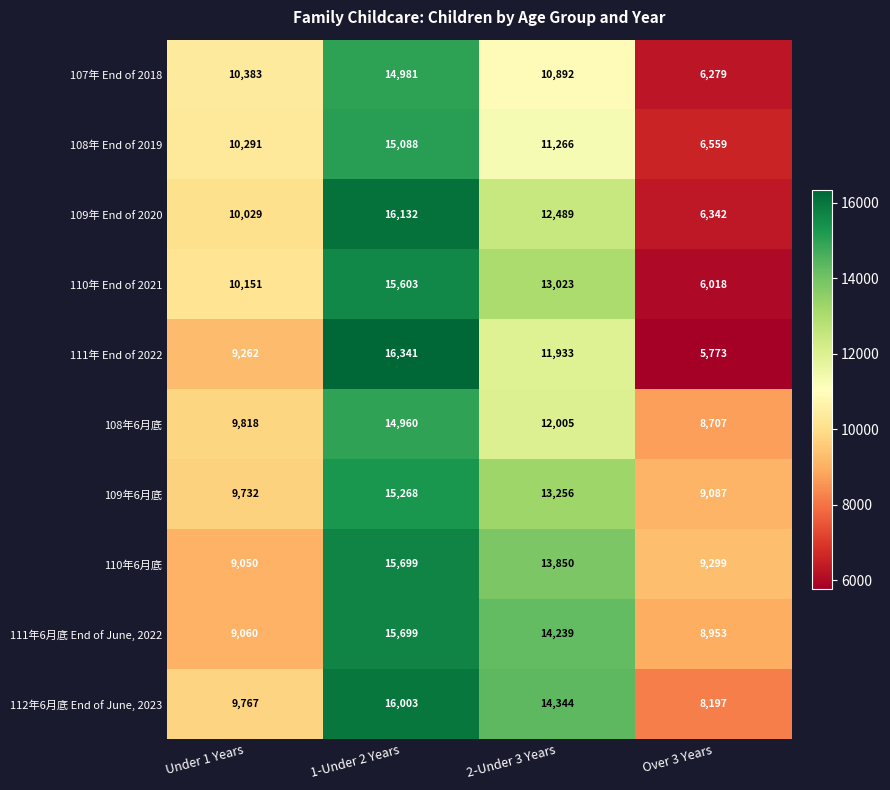

What is the sum of the 109年 End of 2020 values at 2-Under 3 Years and Under 1 Years?

22518